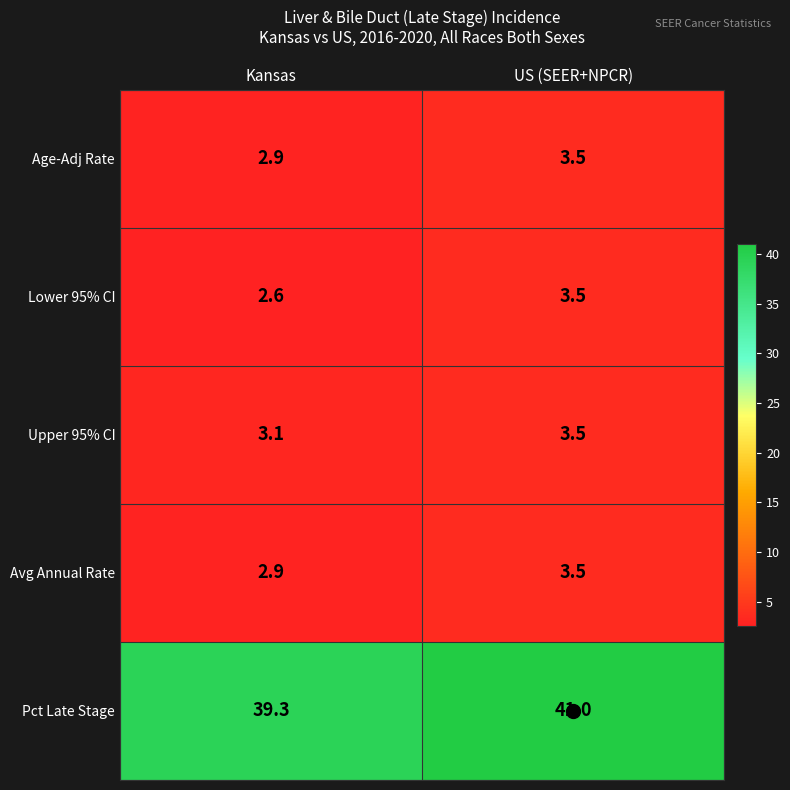

At which category is the sum across all series the highest?

US (SEER+NPCR)